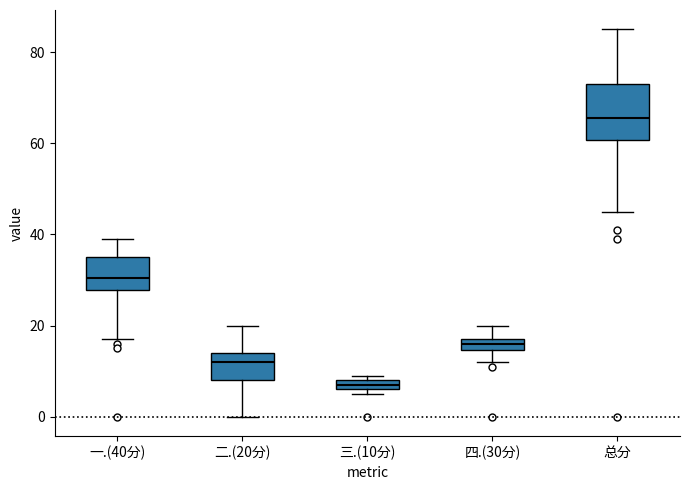

Which box's median line is the highest?

总分